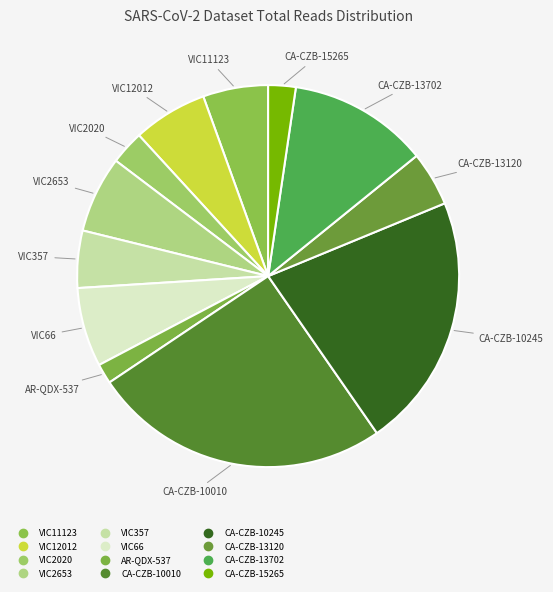

Which category has the biggest portion of the pie?

CA-CZB-10010